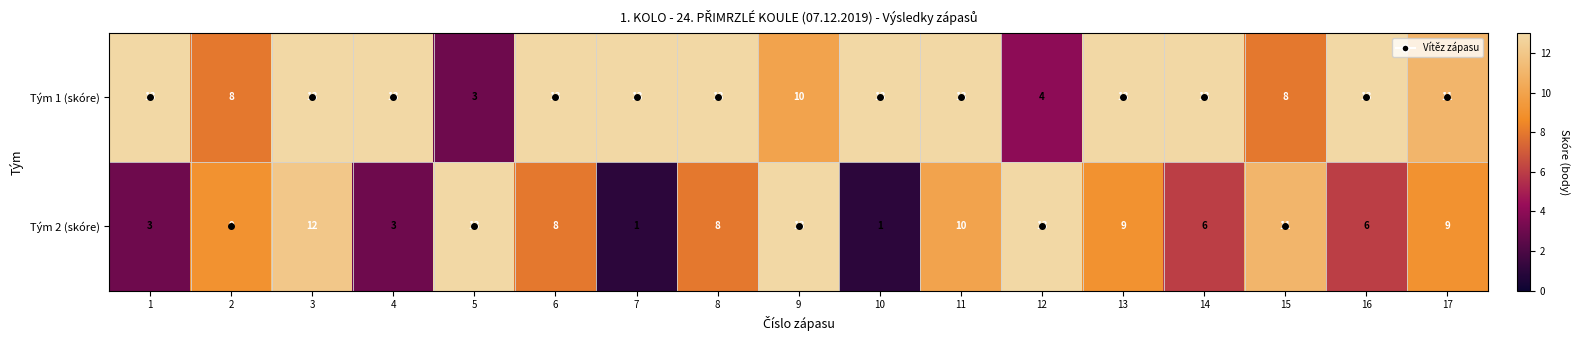

List the series in order of their overall mean, highest first.

Tým 1 (skóre), Tým 2 (skóre)